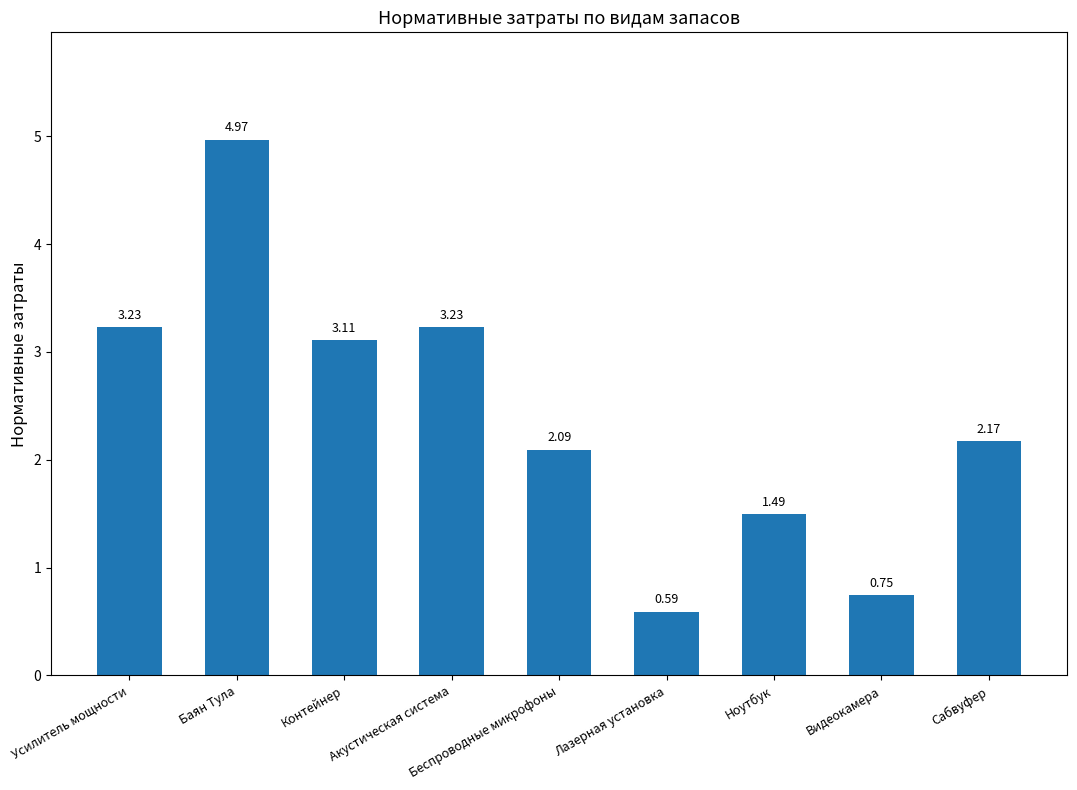

The chart shows a value of 2.1 at Беспроводные микрофоны. True or false?

True